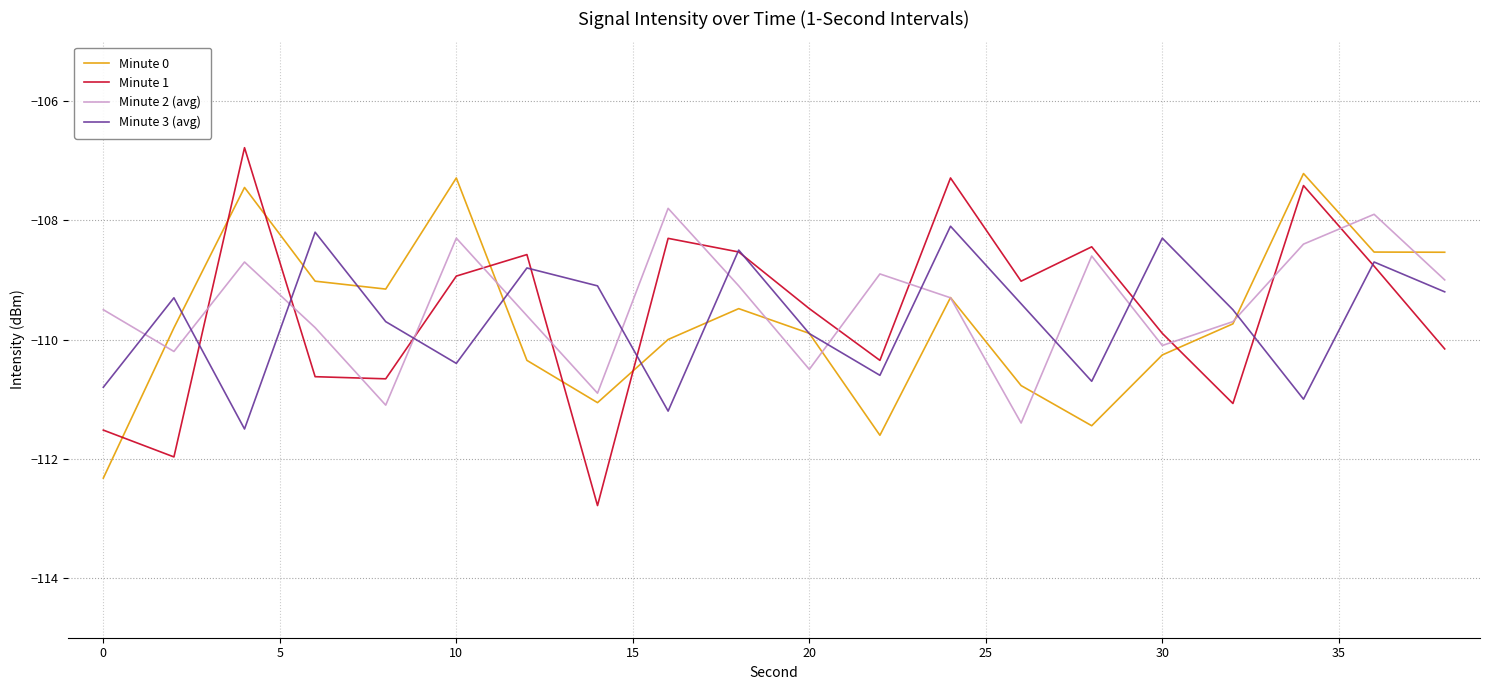

Which series has the largest total across all categories?

Minute 2 (avg)